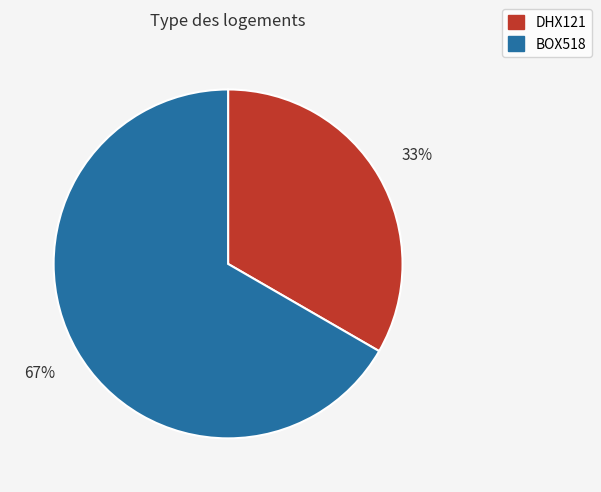

To the nearest percent, what is the combined percentage of DHX121 and BOX518?

100%